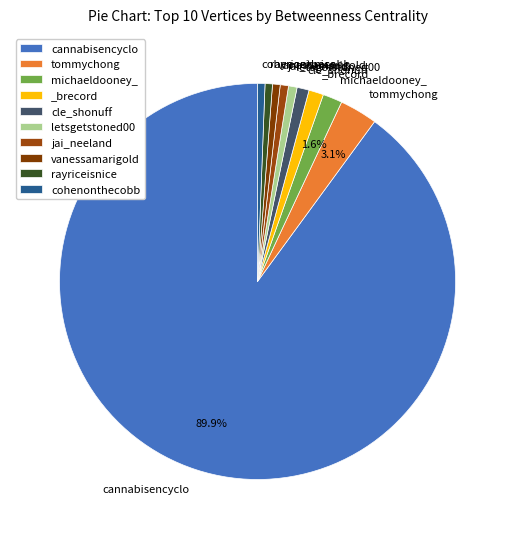

Which slice is the largest?

cannabisencyclo